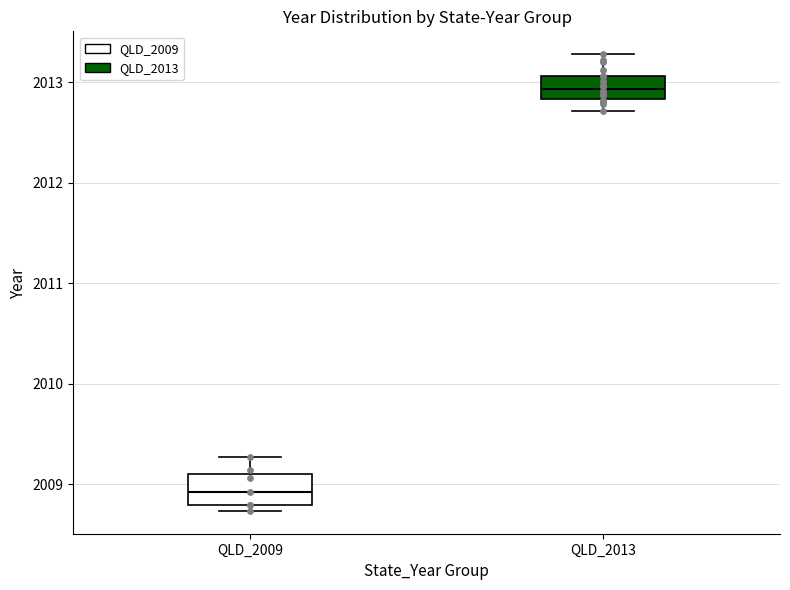

Reading left to right, transcribe this box plot: for each box, give where its median line is, the range the box spans, and where its two whiskers end, as read against the y-axis. The values are not printed on the chart, so give them approximately, as read against the axis.

QLD_2009: median 2008.9, box 2008.8 to 2009.1, whiskers 2008.7 to 2009.3
QLD_2013: median 2012.9, box 2012.8 to 2013.1, whiskers 2012.7 to 2013.3